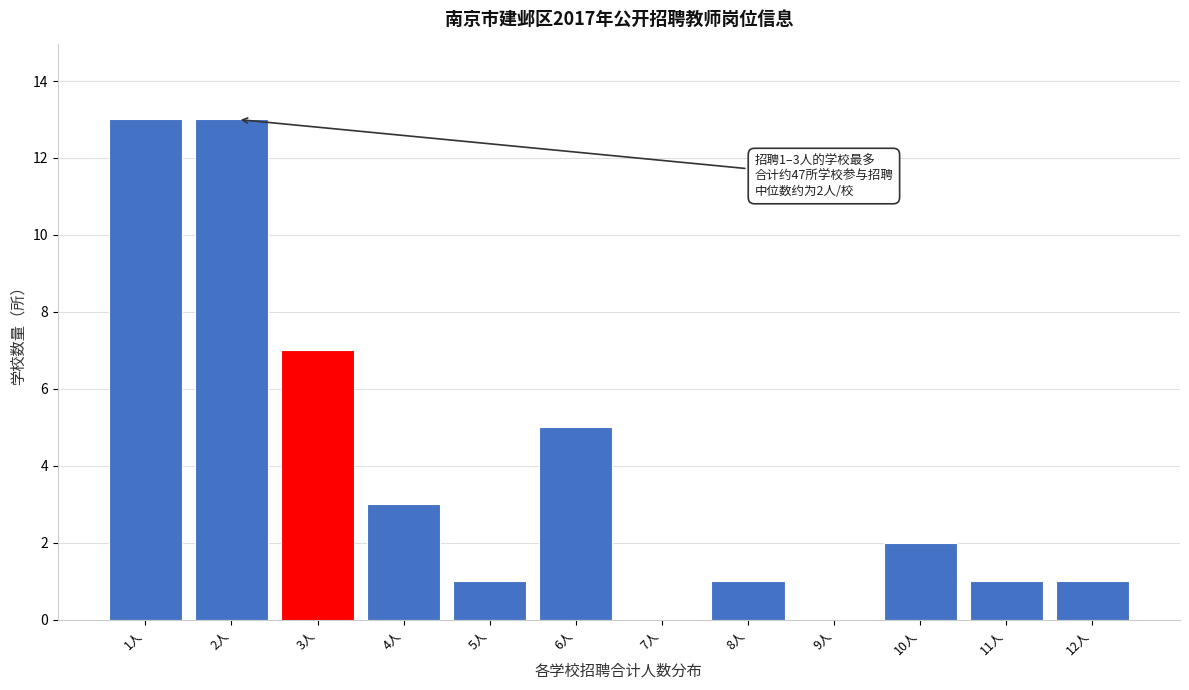

Reading left to right, transcribe all the data shown in this chart.

1人=13	2人=13	3人=7	4人=3	5人=1	6人=5	7人=0	8人=1	9人=0	10人=2	11人=1	12人=1